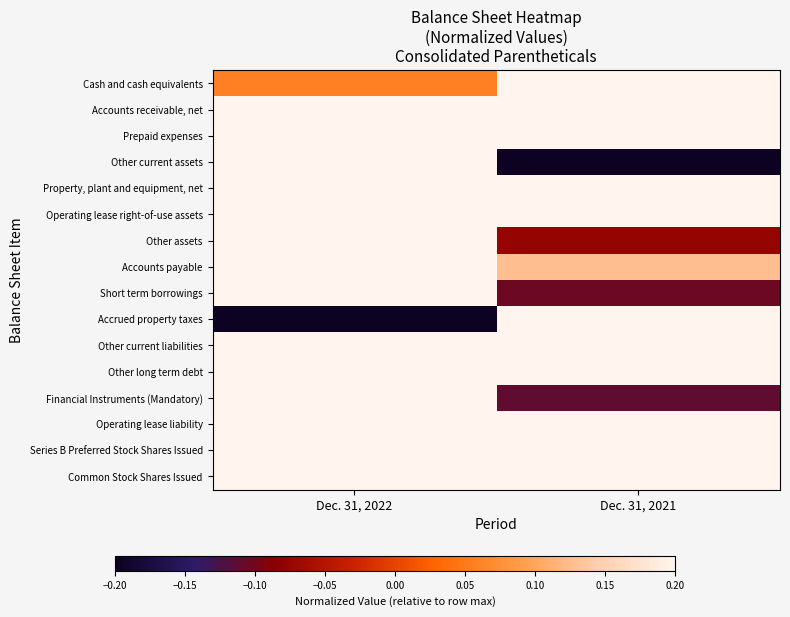

Rank the series at Dec. 31, 2022 from lowest to highest value.

Accrued property taxes, Cash and cash equivalents, Prepaid expenses, Accounts receivable, net, Operating lease liability, Other long term debt, Operating lease right-of-use assets, Series B Preferred Stock Shares Issued, Other current assets, Property, plant and equipment, net, Other assets, Accounts payable, Short term borrowings, Other current liabilities, Financial Instruments (Mandatory), Common Stock Shares Issued